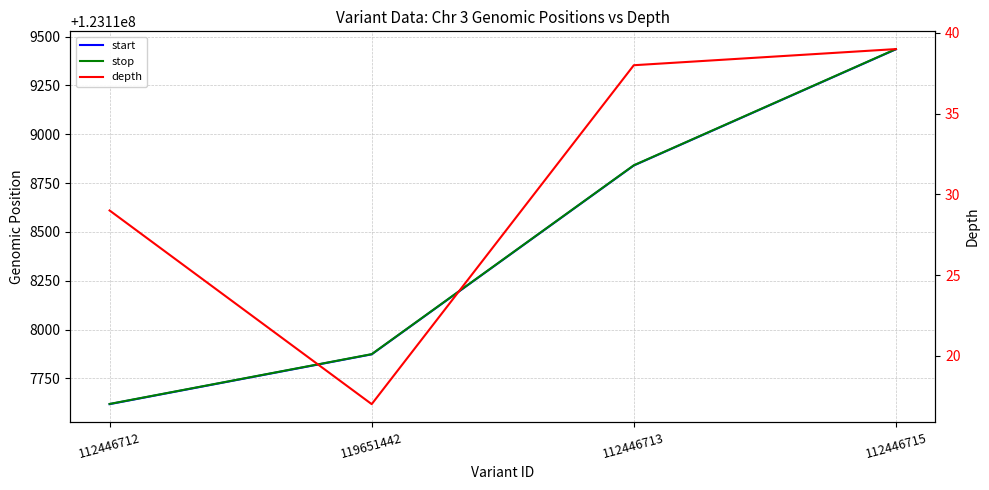

What is the total value across all series at 112446713?

246237719